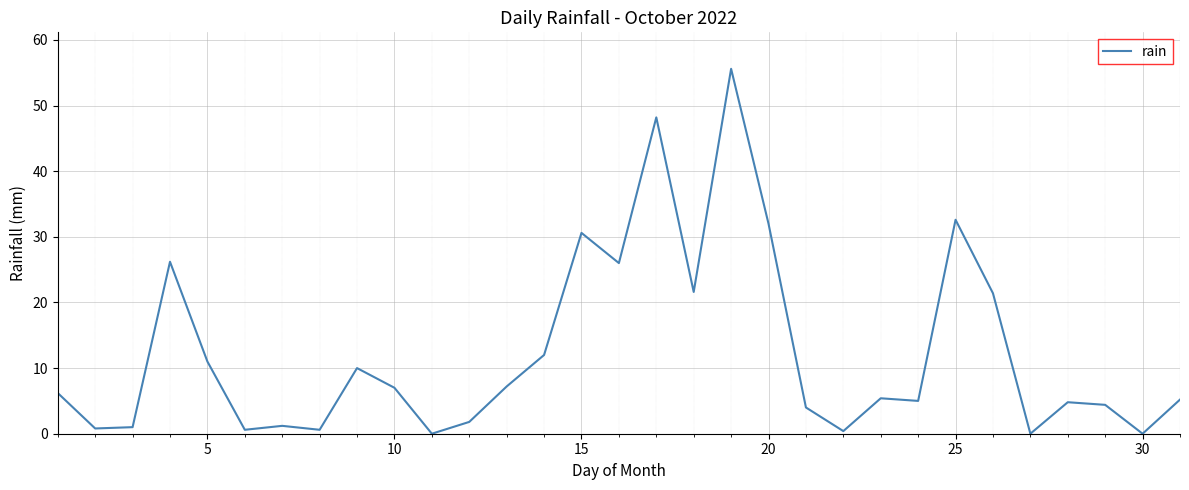

What is the greatest value displayed?

55.6